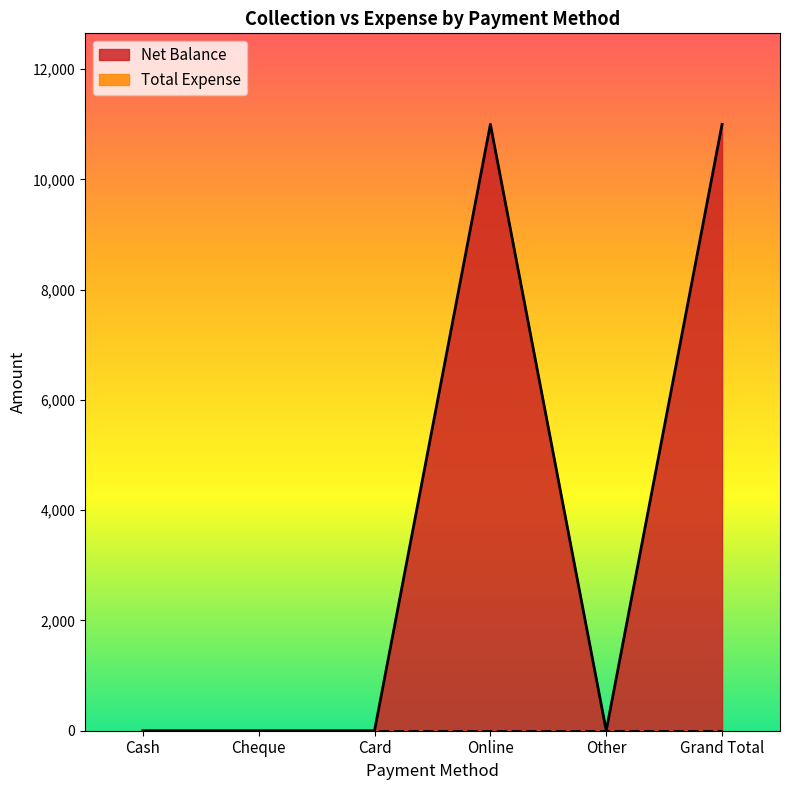

How many values are above zero?

2